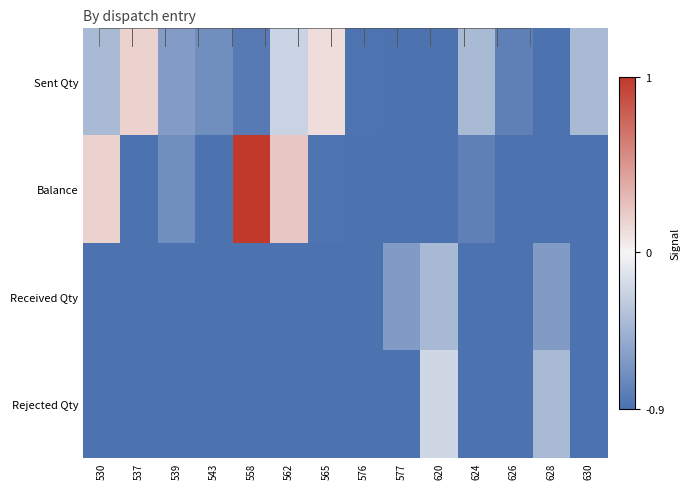

Between 537 and 628, which series saw the biggest shift?

Sent Qty